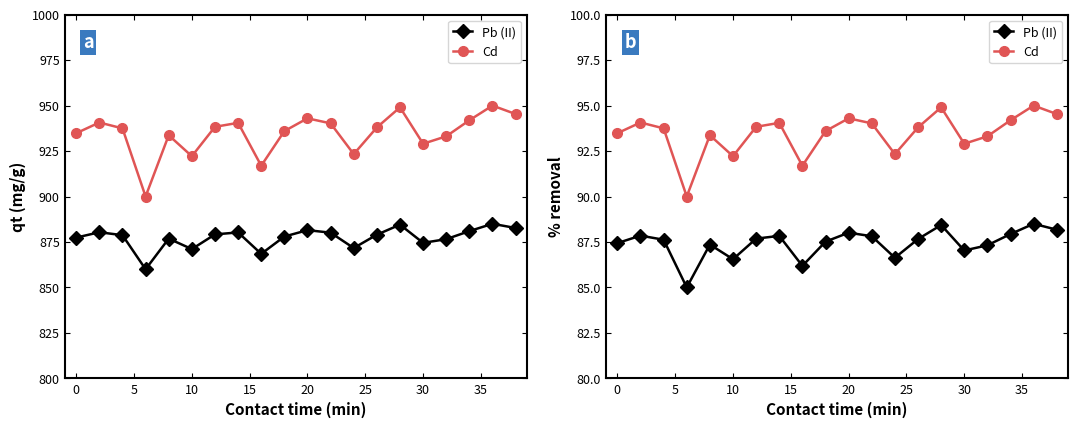

What is the value of the Pb (II) point at the 12th from the left?

87.8